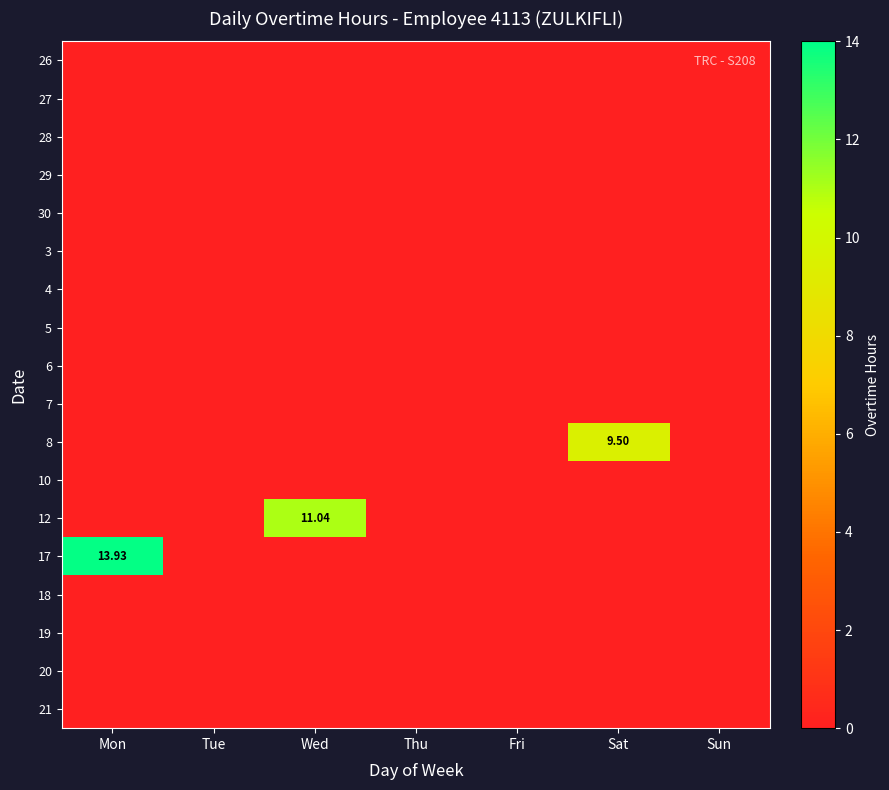

What is the total value across all series at Sat?

9.5